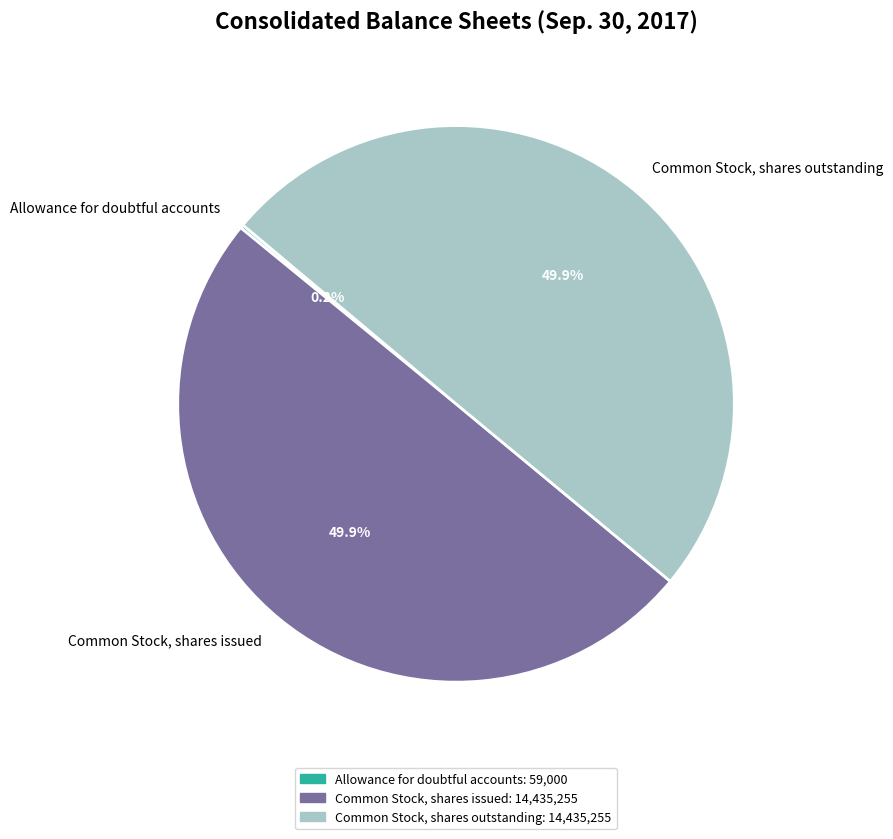

Is it true that Common Stock, shares issued is 62% of the pie?

False